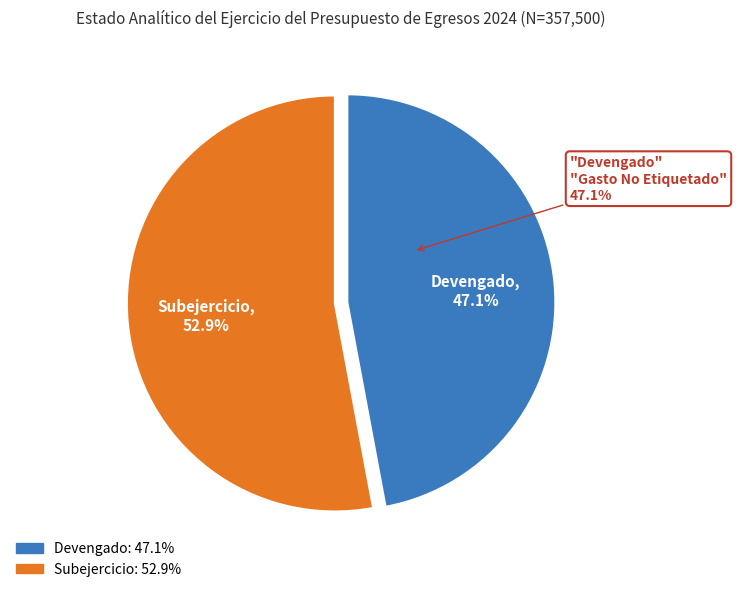

Does Subejercicio represent more than half of the total?

Yes